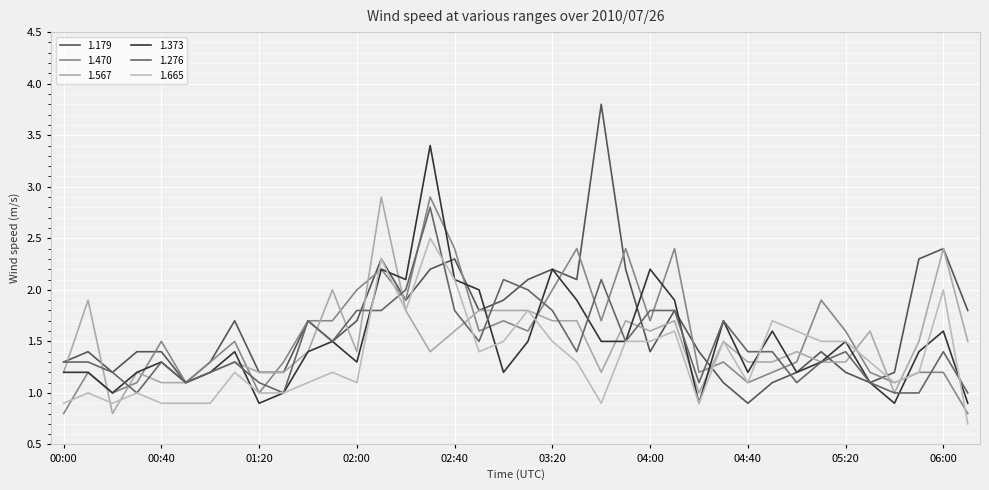

How many lines are shown in the chart?

6